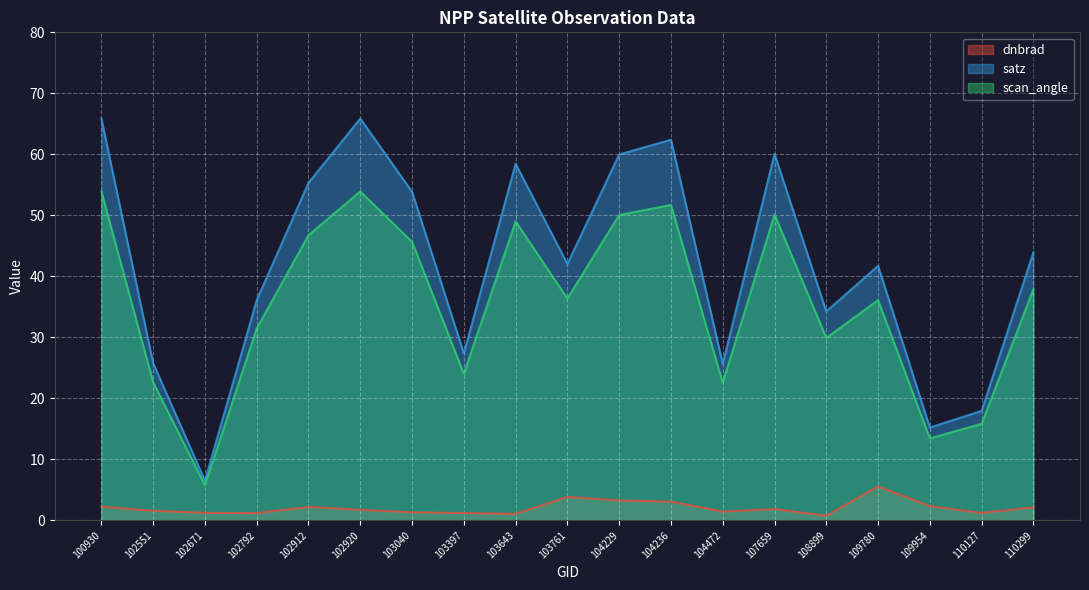

True or false: satz has more than 2 points higher than both neighbors.

True